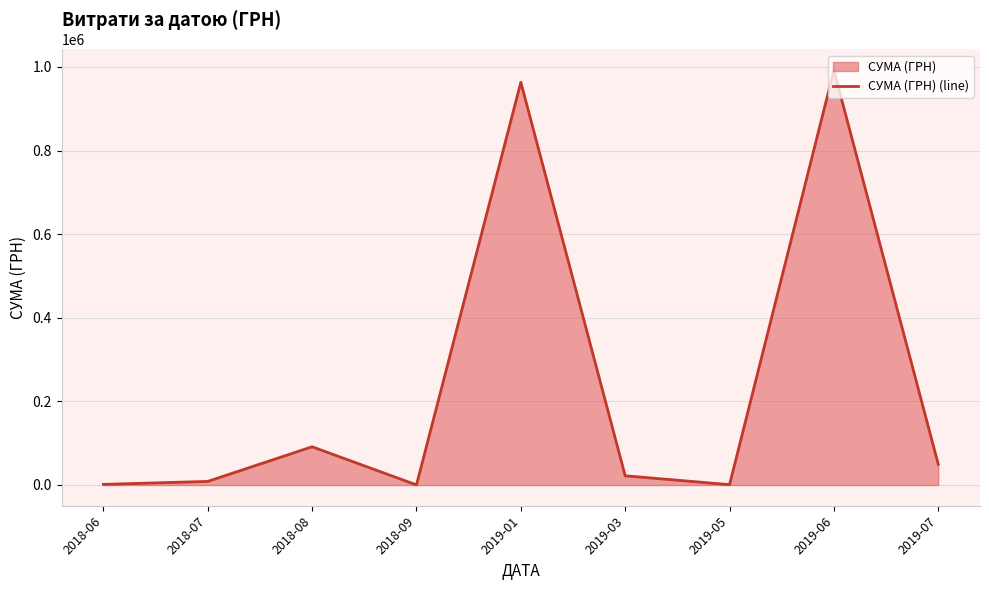

How many categories are shown in the chart?

9